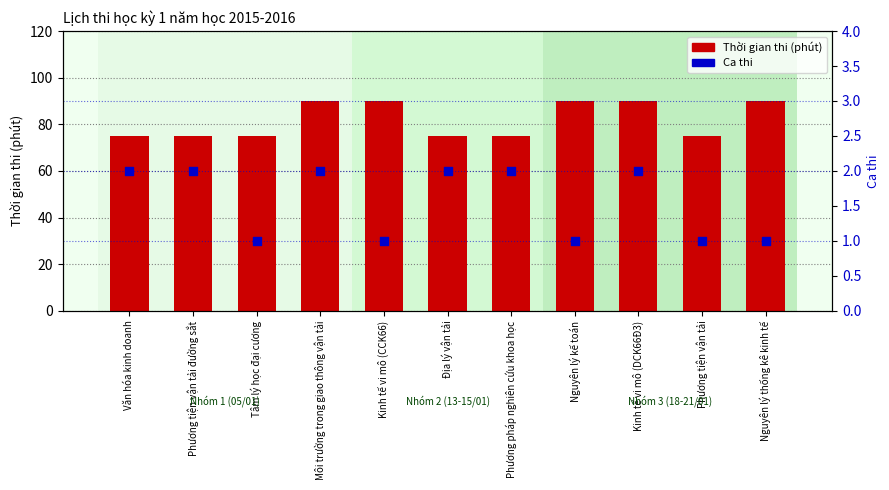

What is the total value across all series at Nguyên lý thống kê kinh tế?

91